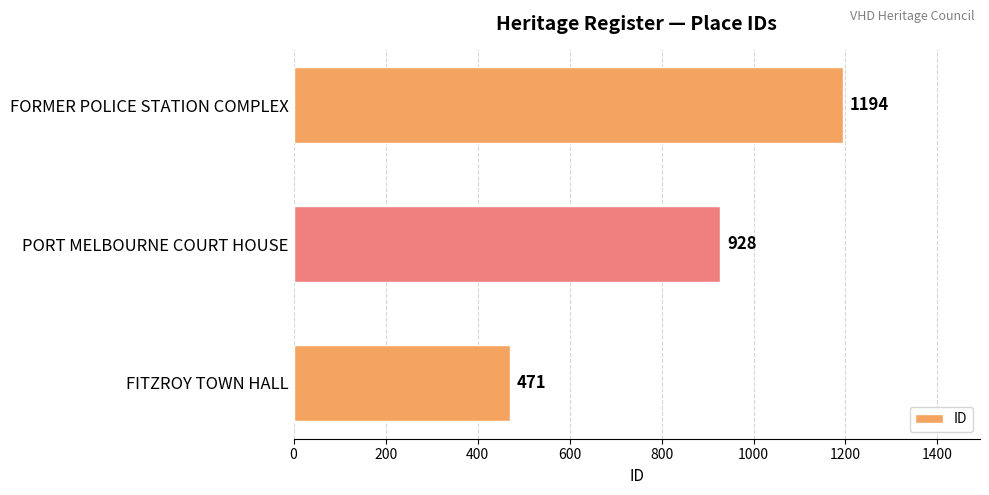

Count the values in the range 471 to 1194.

3